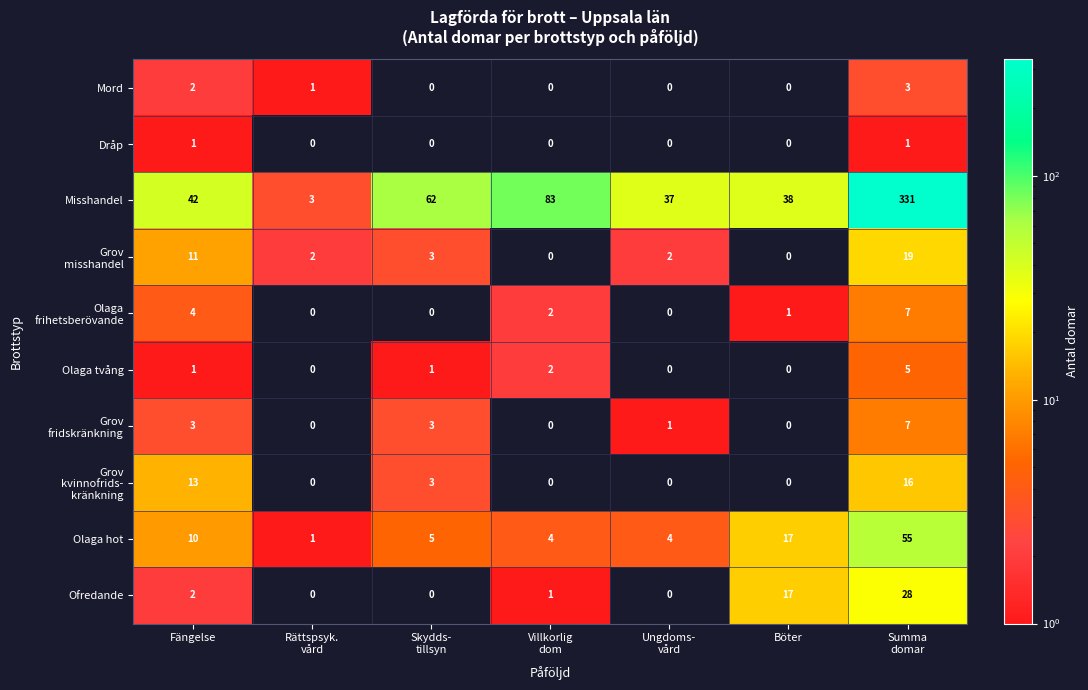

Which series has the largest range (max minus min)?

Misshandel